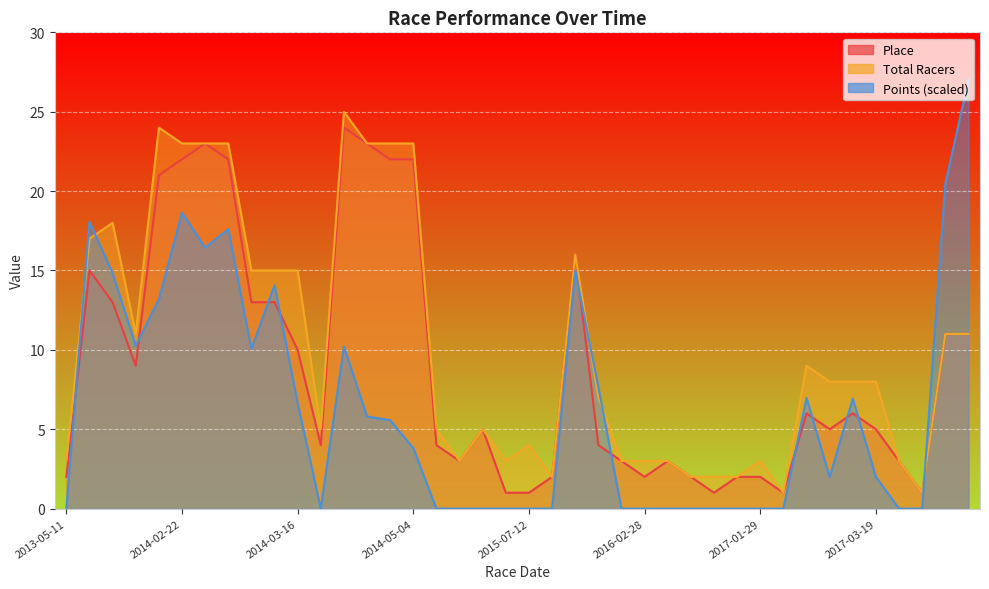

Reading left to right, list all the values displayed in this chart.

Place: 2	15	13	9	21	22	23	22	13	13	10	4	24	23	22	22	4	3	5	1	1	2	16	4	3	2	3	2	1	2	2	1	6	5	6	5	3	1	11	11
Total Racers: 3	17	18	11	24	23	23	23	15	15	15	5	25	23	23	23	5	3	5	3	4	2	16	7	3	3	3	2	2	2	3	1	9	8	8	8	3	1	11	11